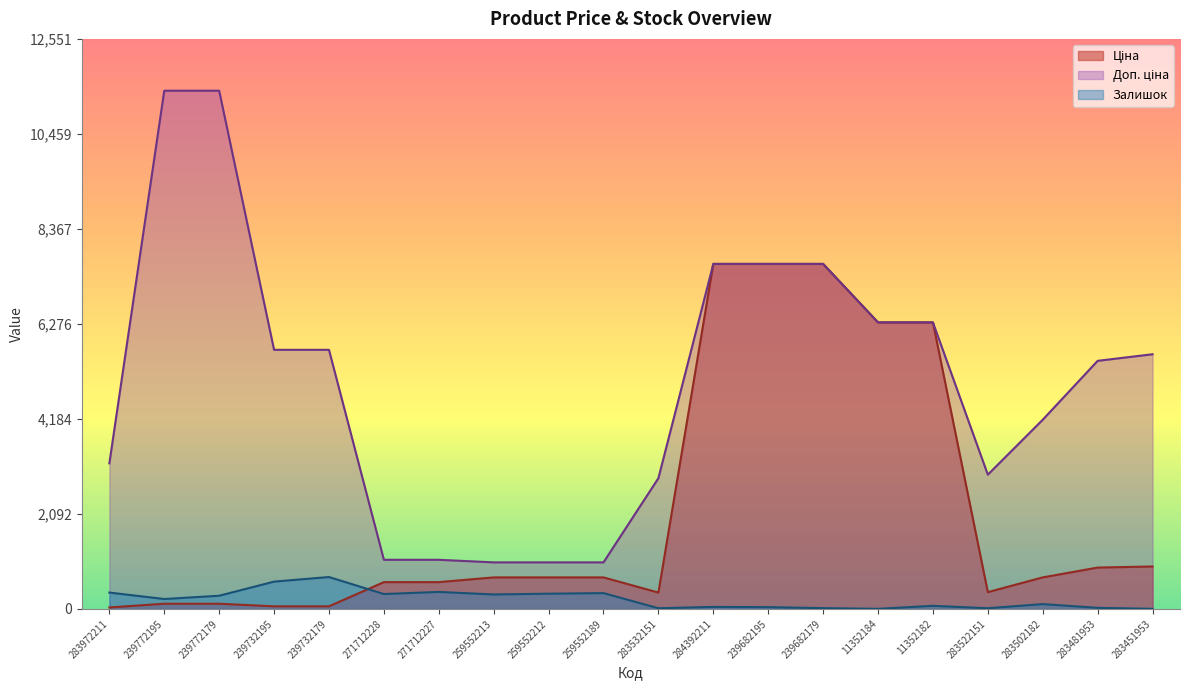

Where does the Ціна series first go above 693?

259552213